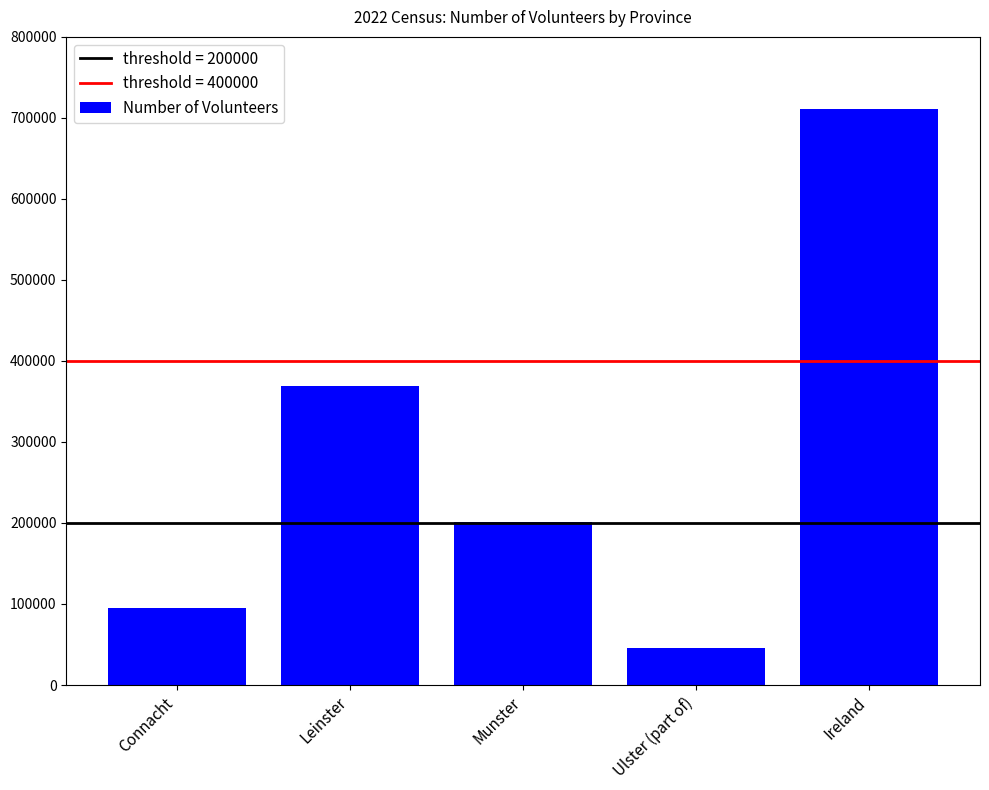

Are the bars grouped side by side (vs. stacked)?

No